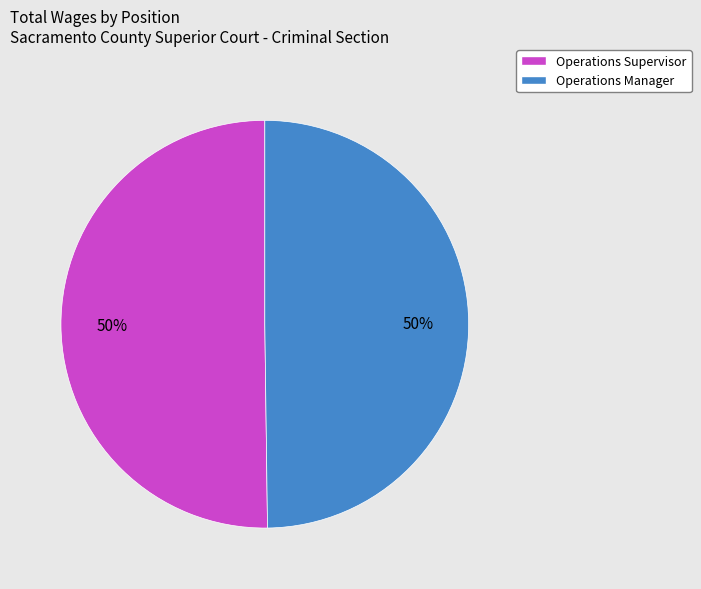

How many slices are in this pie chart?

2